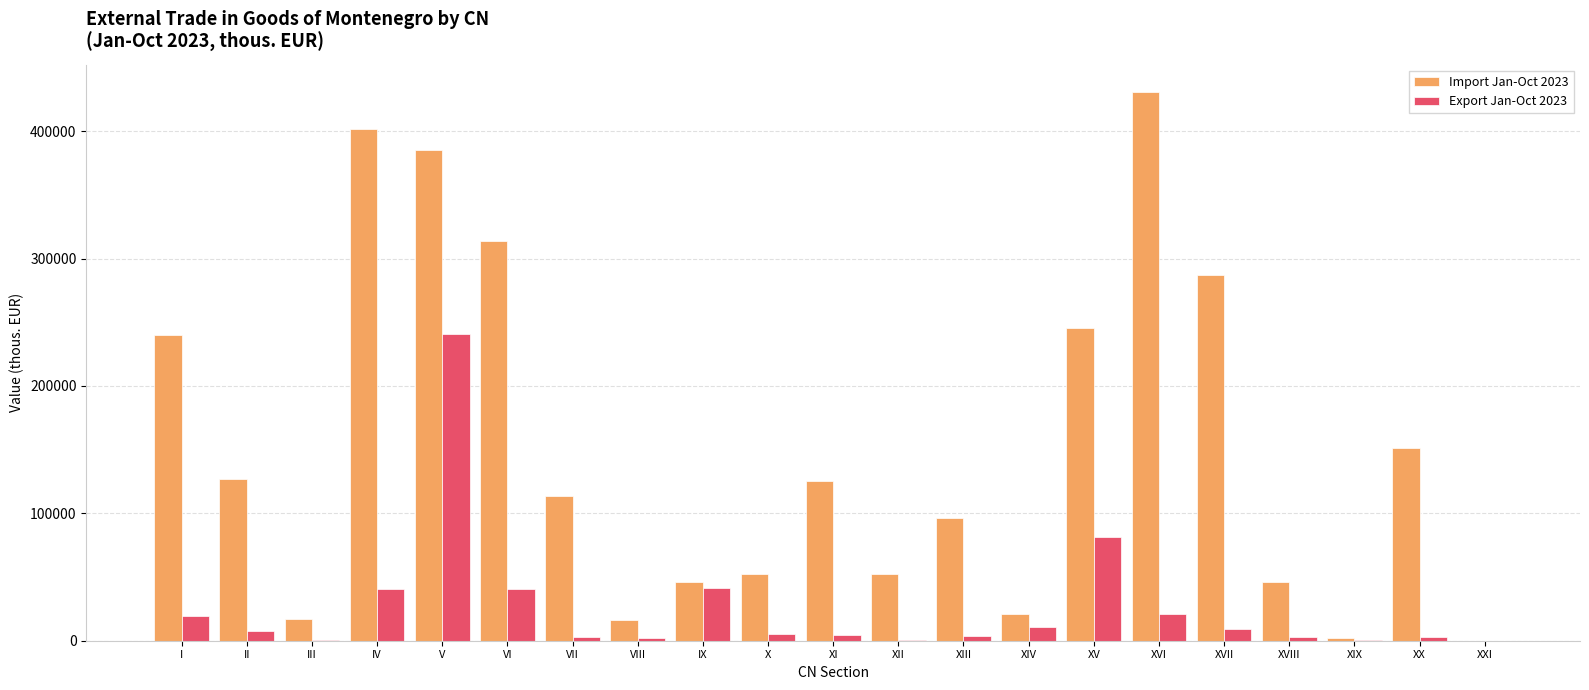

What is the greatest value displayed?

430515.7